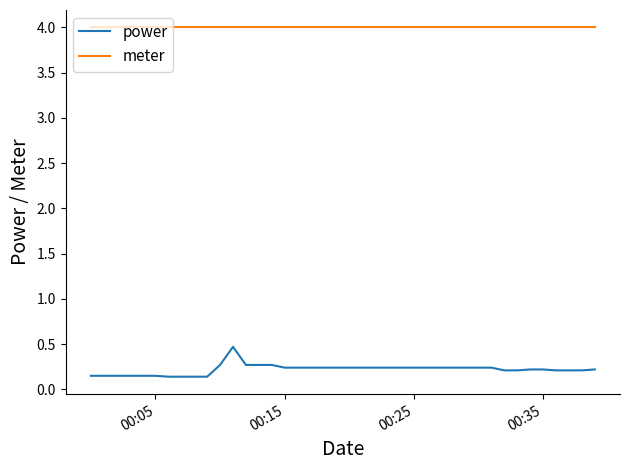

List the series in order of their peak value, lowest first.

power, meter